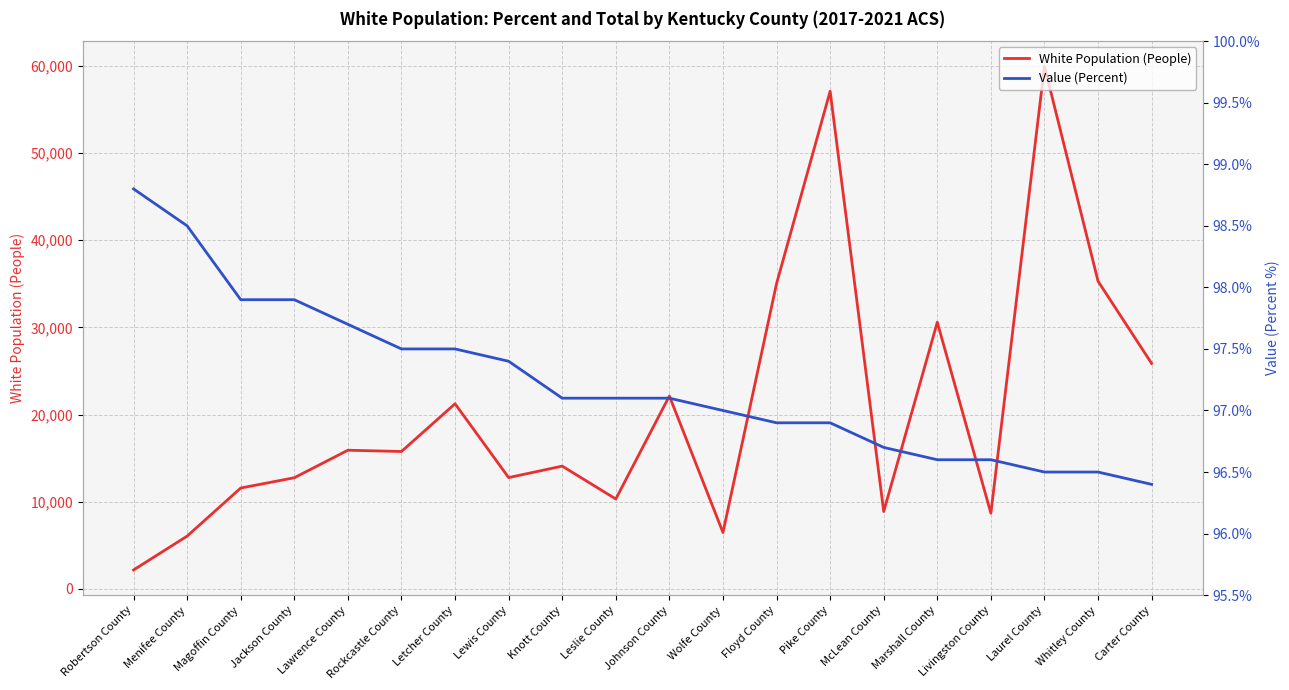

What is the sum of the White Population (People) values at Livingston County and Whitley County?

43979